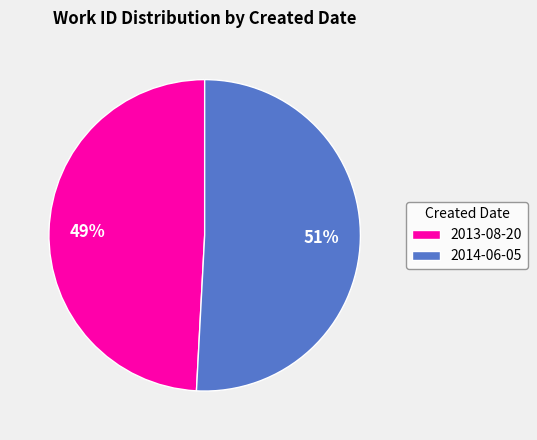

Which slice is the largest?

2014-06-05